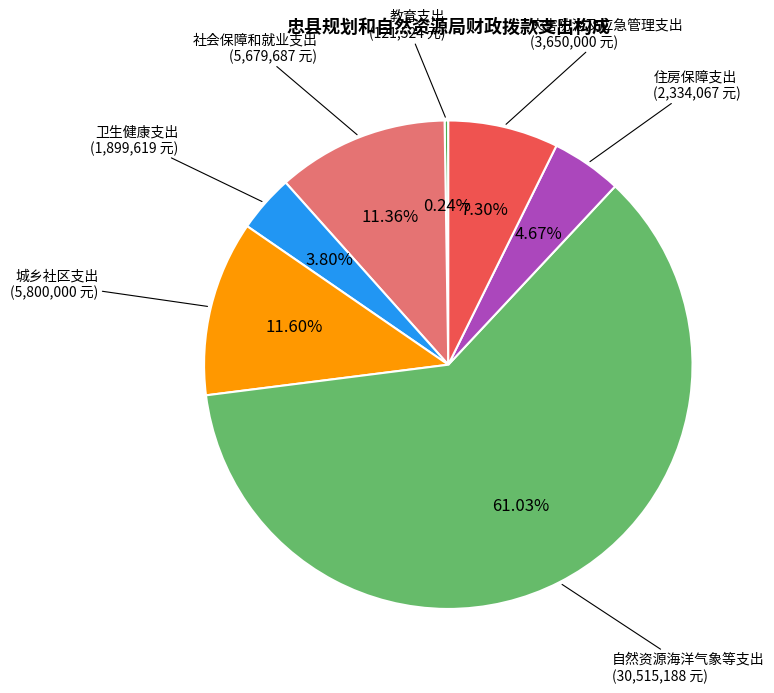

Which category has the biggest portion of the pie?

自然资源海洋气象等支出